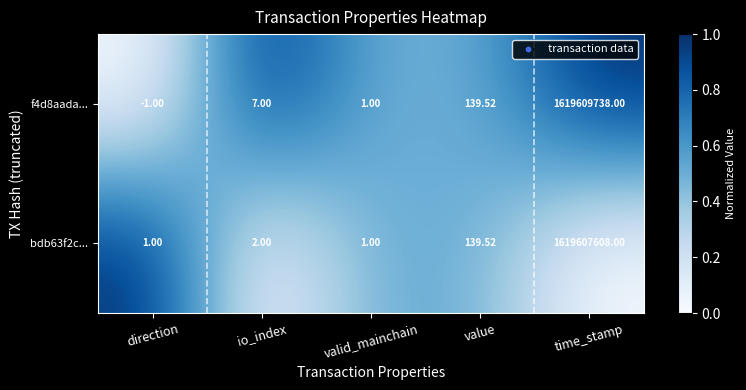

Which label corresponds to the largest value in the chart?

time_stamp